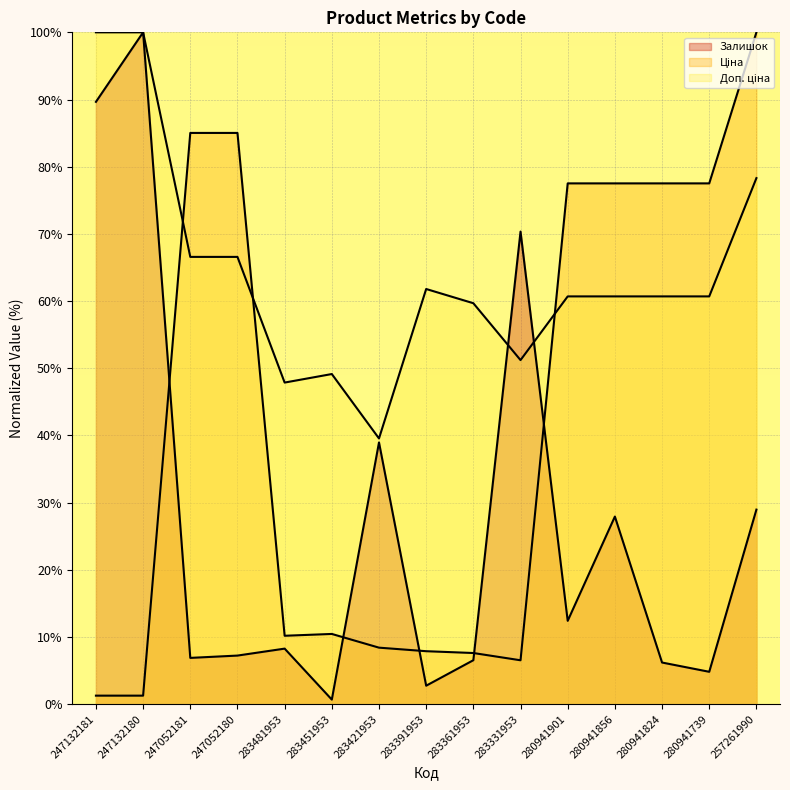

How many lines are shown in the chart?

3